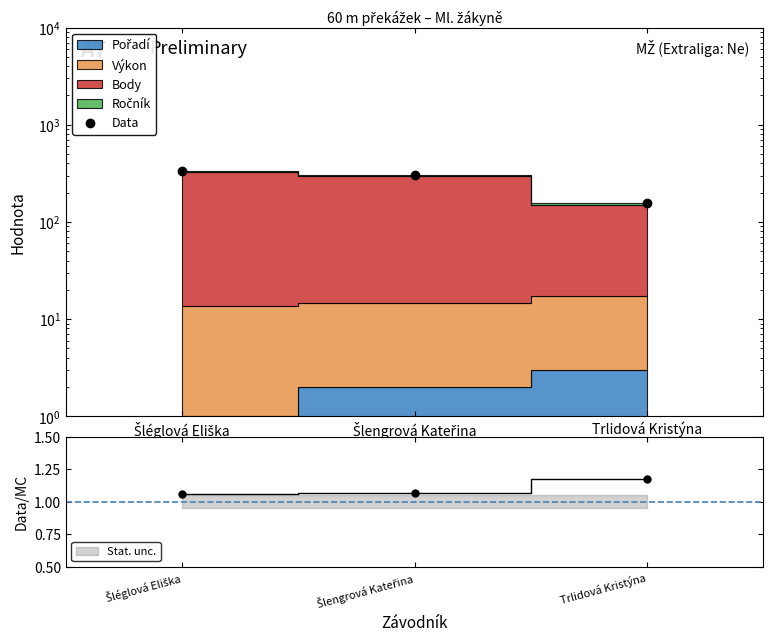

Count the number of categories in the chart.

3